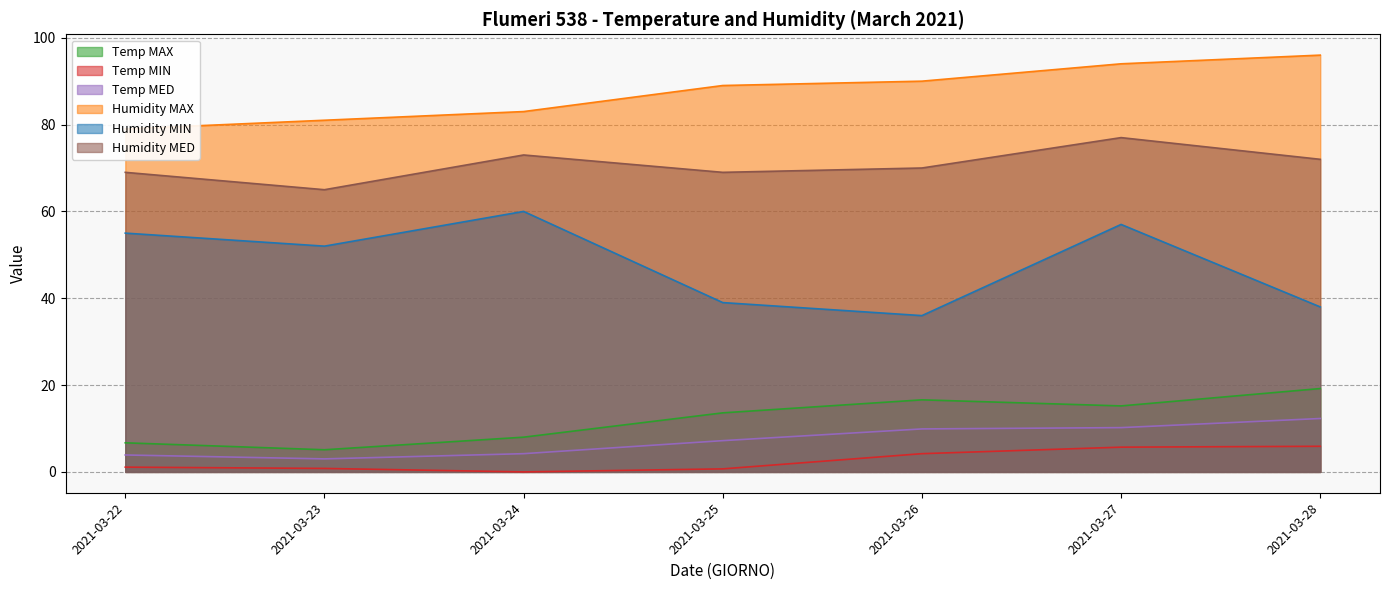

The Humidity MIN series shows 38.0 at 2021-03-28. True or false?

True